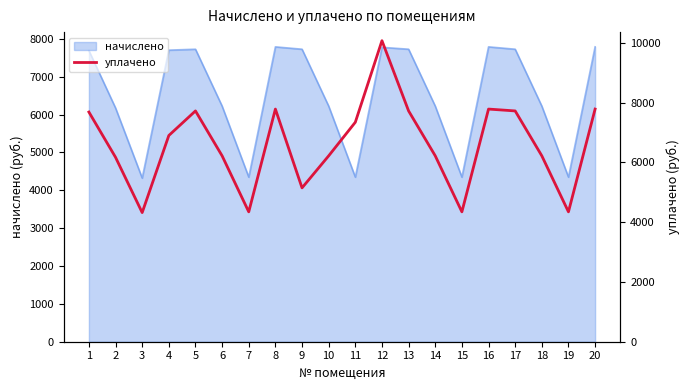

Does the chart display data point markers on the line(s)?

No